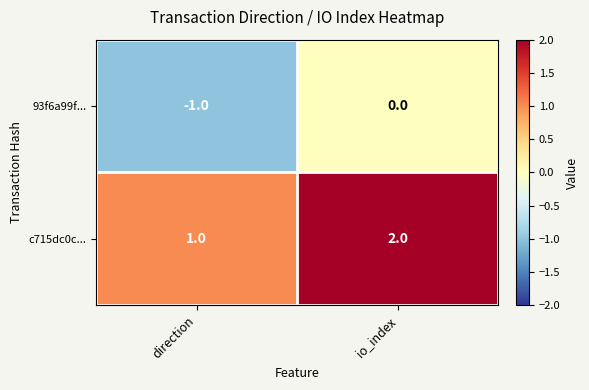

What is the sum of the c715dc0c... values at io_index and direction?

3